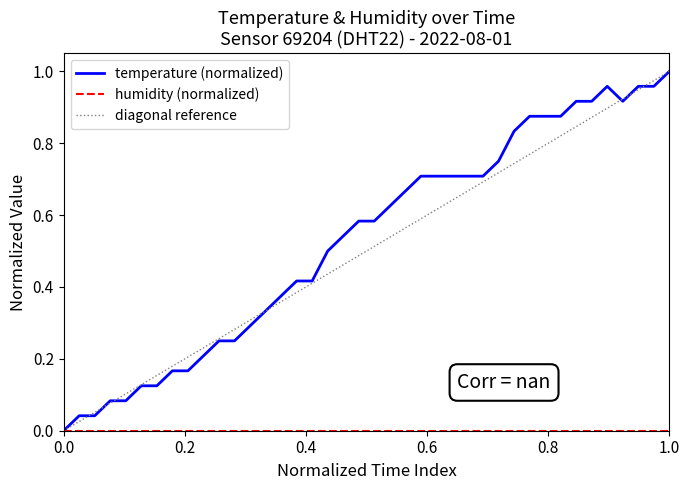

Reading left to right, list all the values displayed in this chart.

0.0	0.0	0.0	0.1	0.1	0.1	0.1	0.2	0.2	0.2	0.3	0.3	0.3	0.3	0.4	0.4	0.4	0.5	0.5	0.6	0.6	0.6	0.7	0.7	0.7	0.7	0.7	0.7	0.7	0.8	0.9	0.9	0.9	0.9	0.9	1.0	0.9	1.0	1.0	1.0